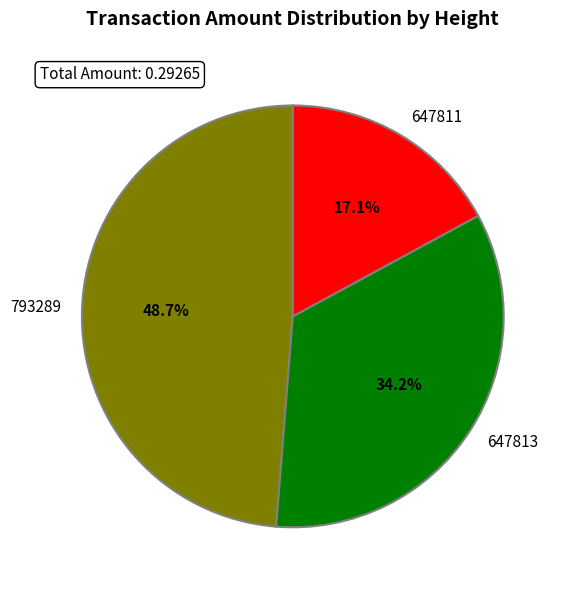

Is there a majority slice in this chart?

No